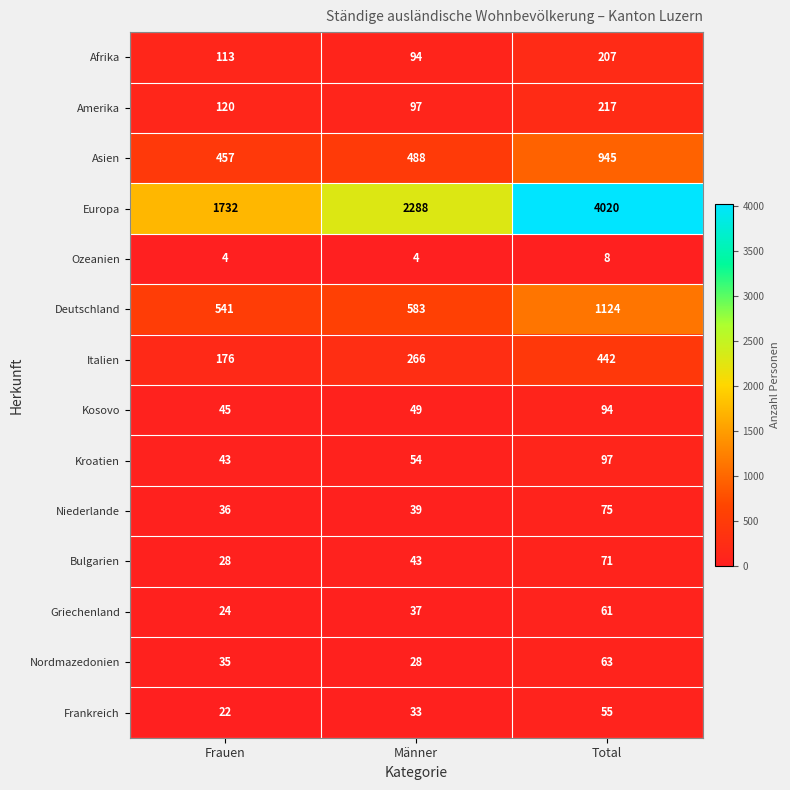

Rank the series at Total from lowest to highest value.

Ozeanien, Frankreich, Griechenland, Nordmazedonien, Bulgarien, Niederlande, Kosovo, Kroatien, Afrika, Amerika, Italien, Asien, Deutschland, Europa